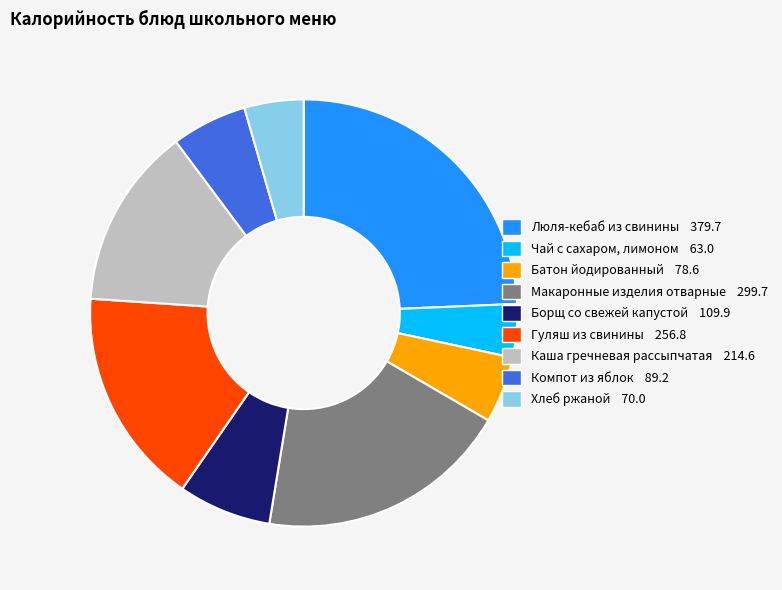

How many slices are in this pie chart?

9